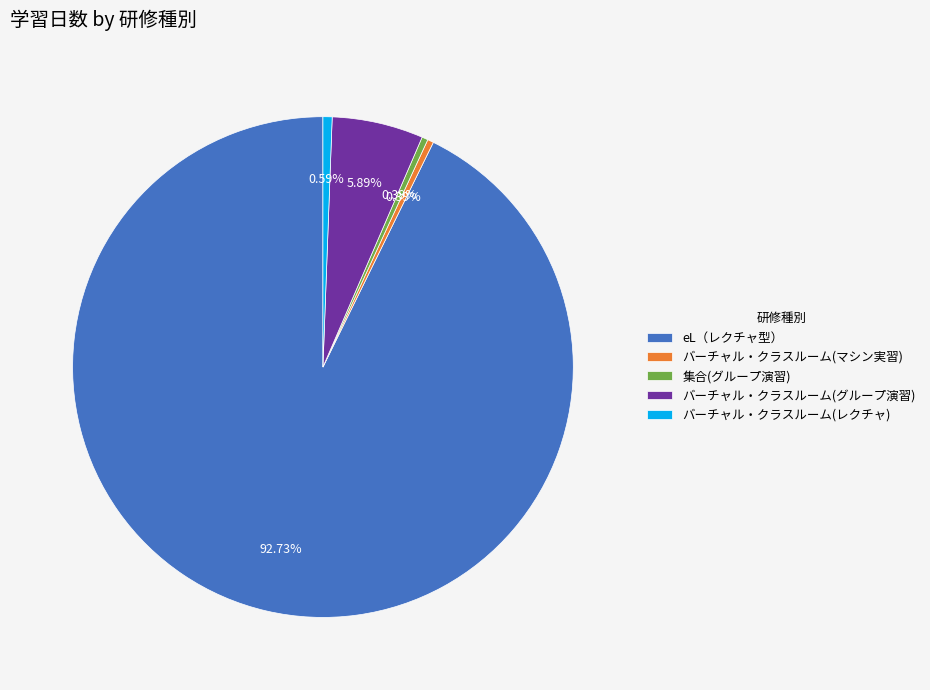

What portion of the pie excludes eL（レクチャ型）?

7.3%